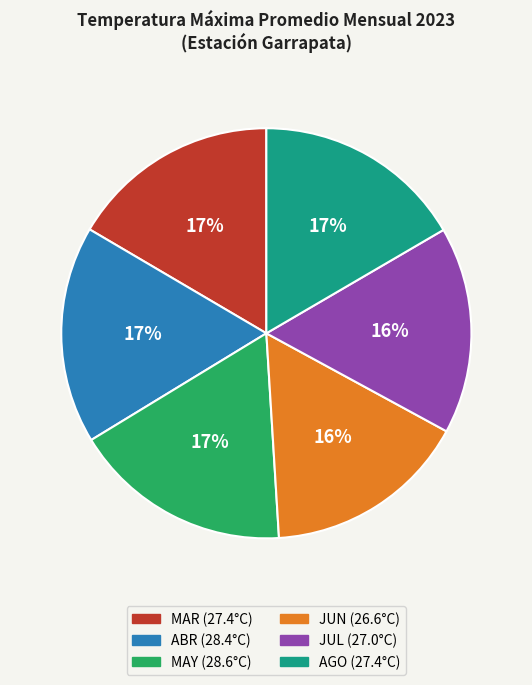

Combined, do MAR and MAY account for over 50%?

No